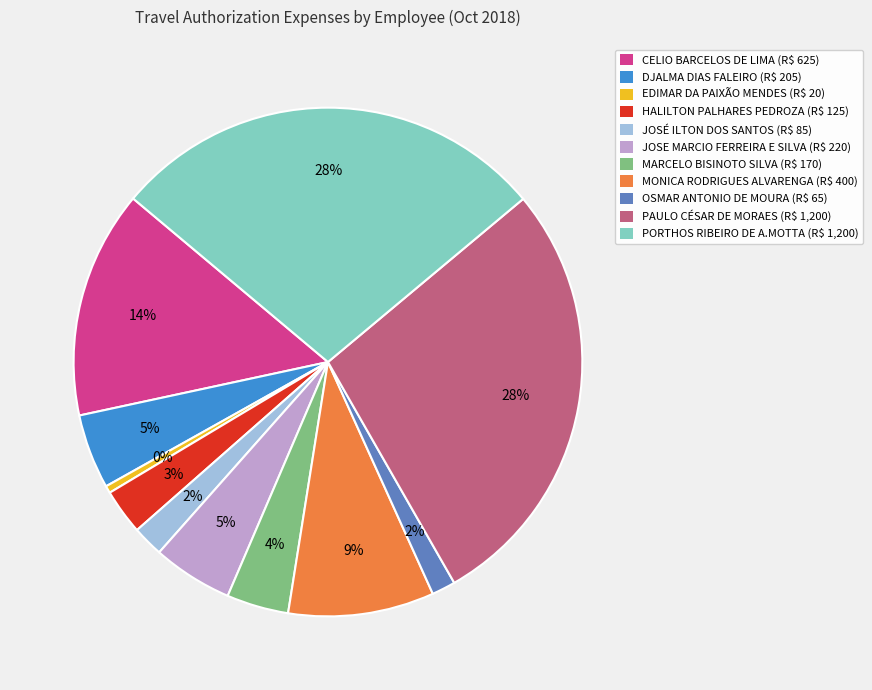

To the nearest percent, what is the combined percentage of JOSE MARCIO FERREIRA E SILVA and HALILTON PALHARES PEDROZA?

8%